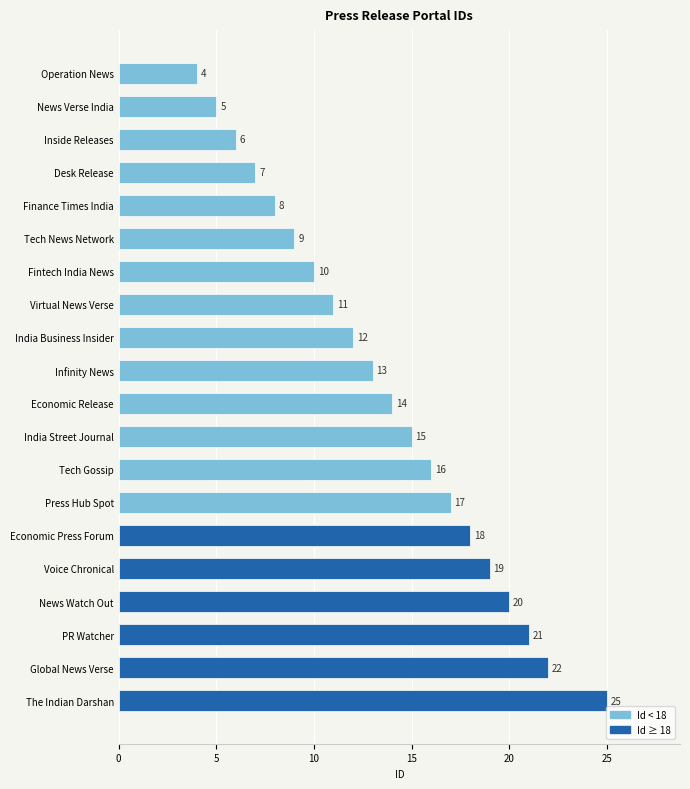

Does the chart contain any negative values?

No